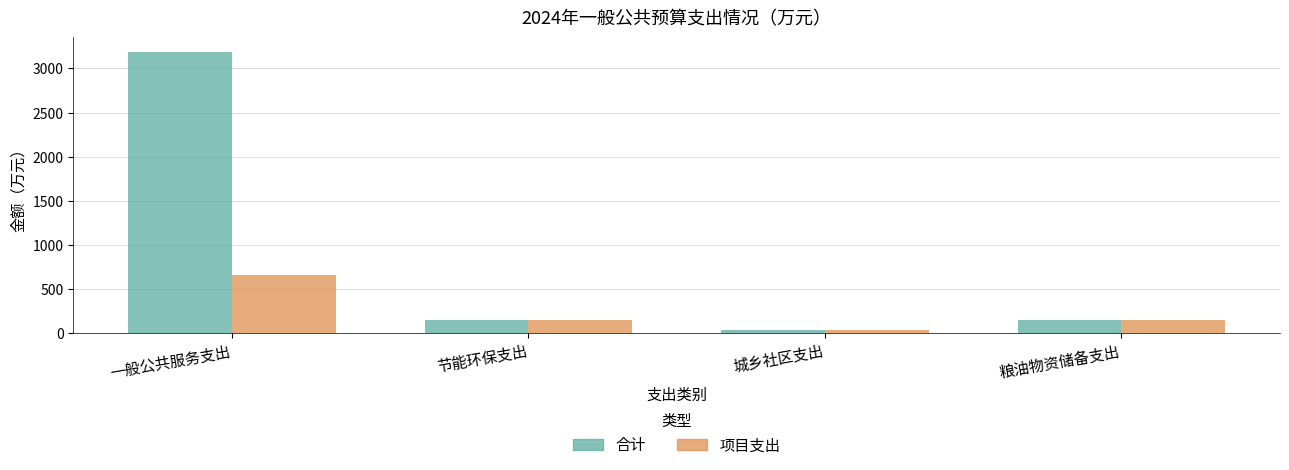

List the series in order of their peak value, lowest first.

项目支出, 合计